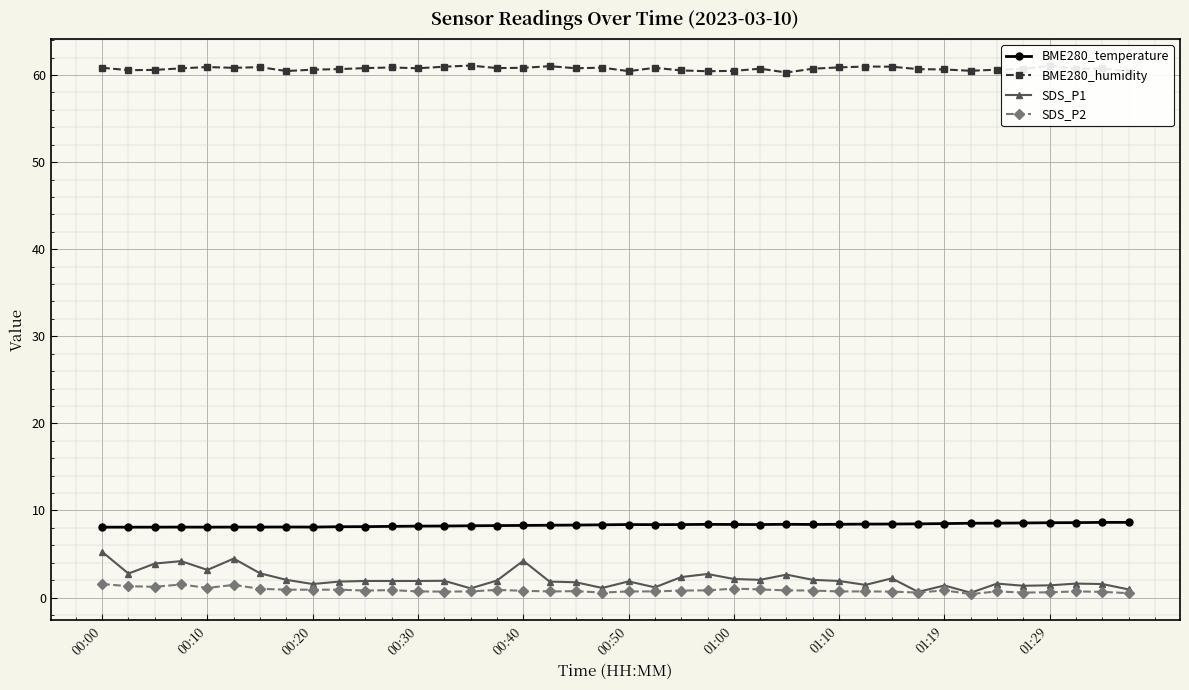

Which series has the widest spread of values?

SDS_P1